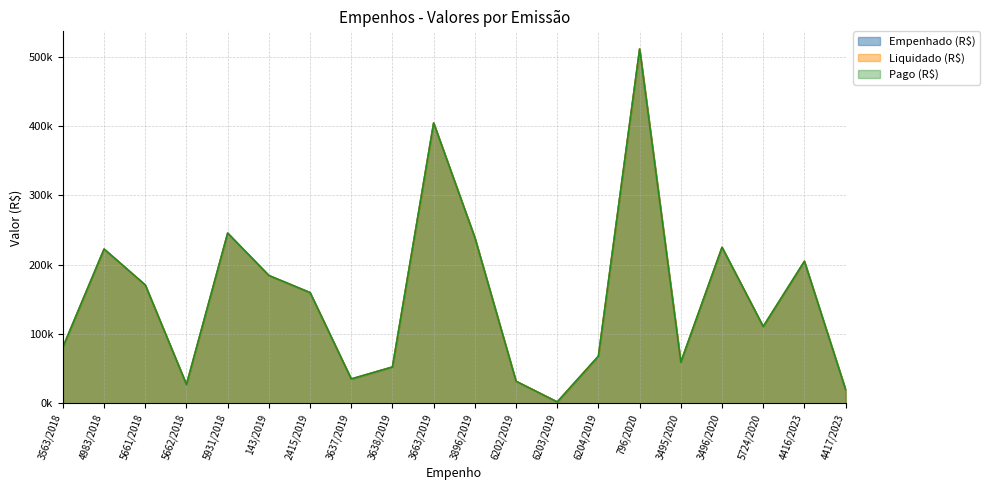

At which label does Pago (R$) reach its minimum?

6203/2019